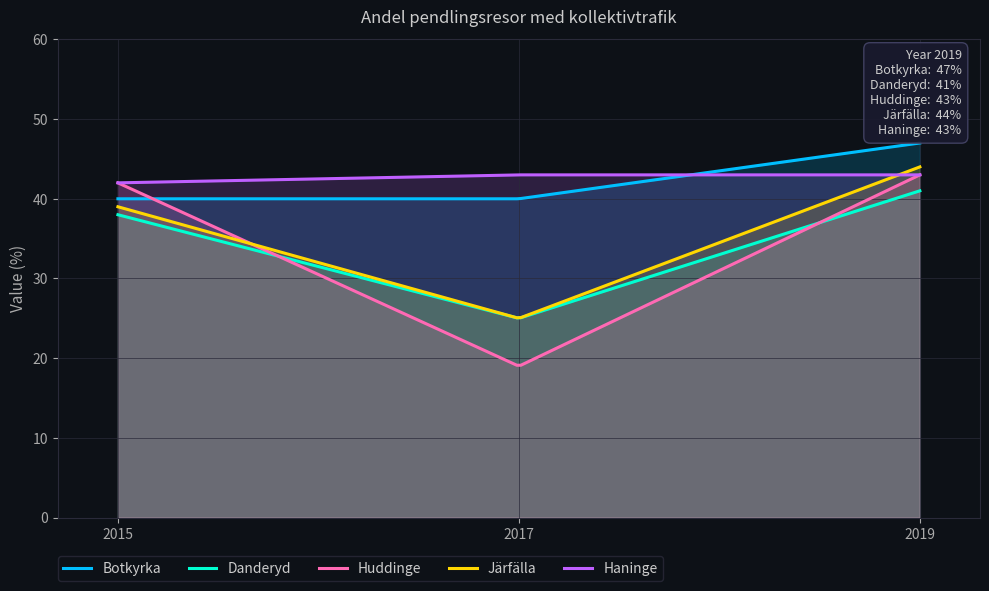

What is the difference between the second highest and minimum values in the Huddinge series?

23.6